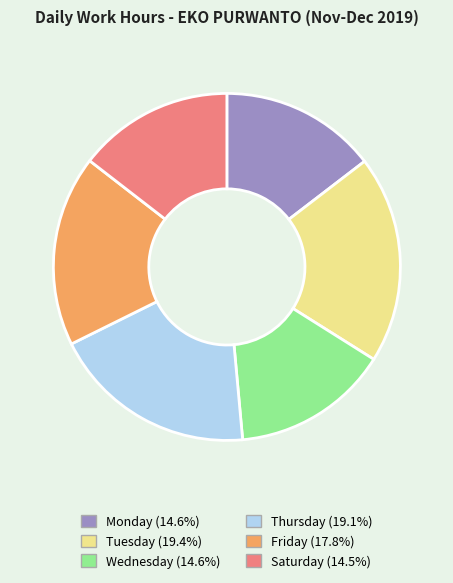

Is there any slice that represents more than half of the pie?

No